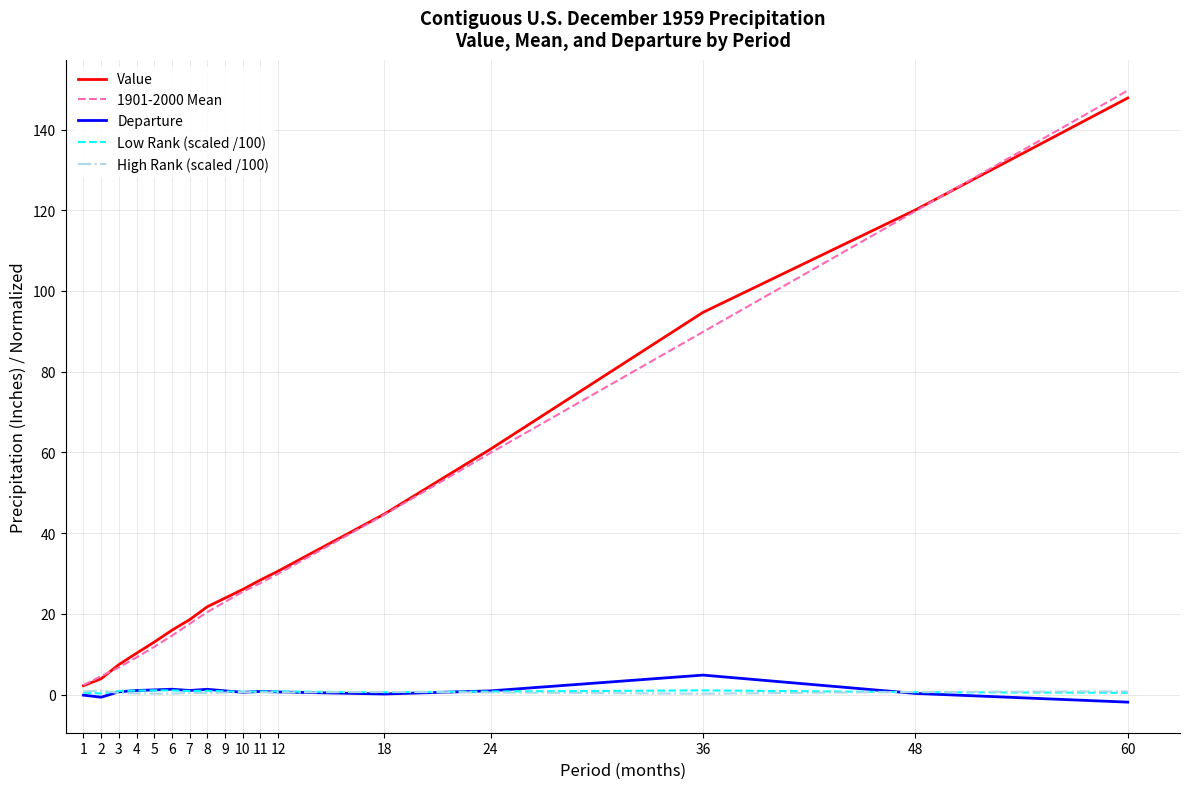

True or false: 1901-2000 Mean and Low Rank (scaled /100) intersect in this chart.

False